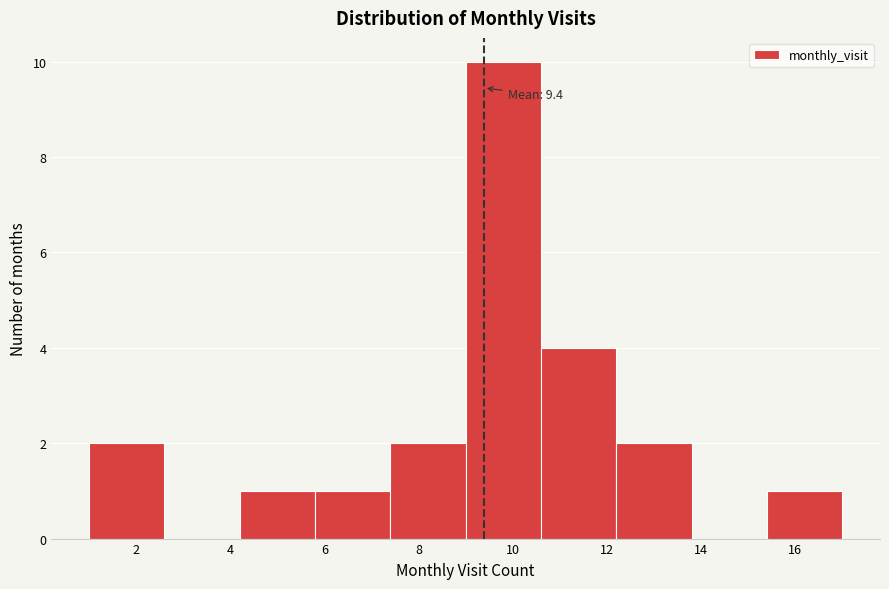

Over which range of the x-axis is the bar tallest?

9.0 to 10.6